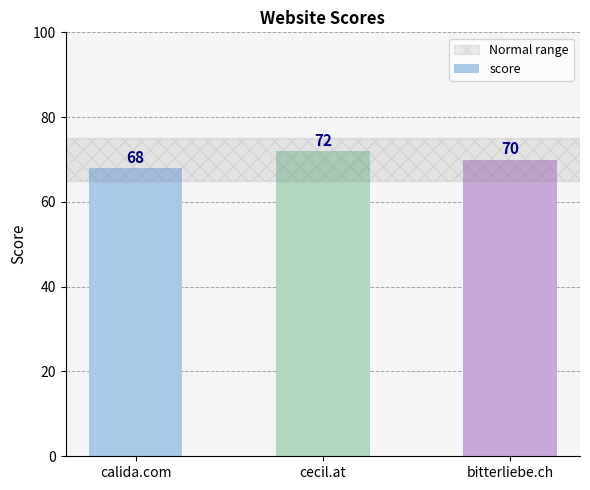

Approximately how many times larger is the value at bitterliebe.ch compared to cecil.at?

1.0